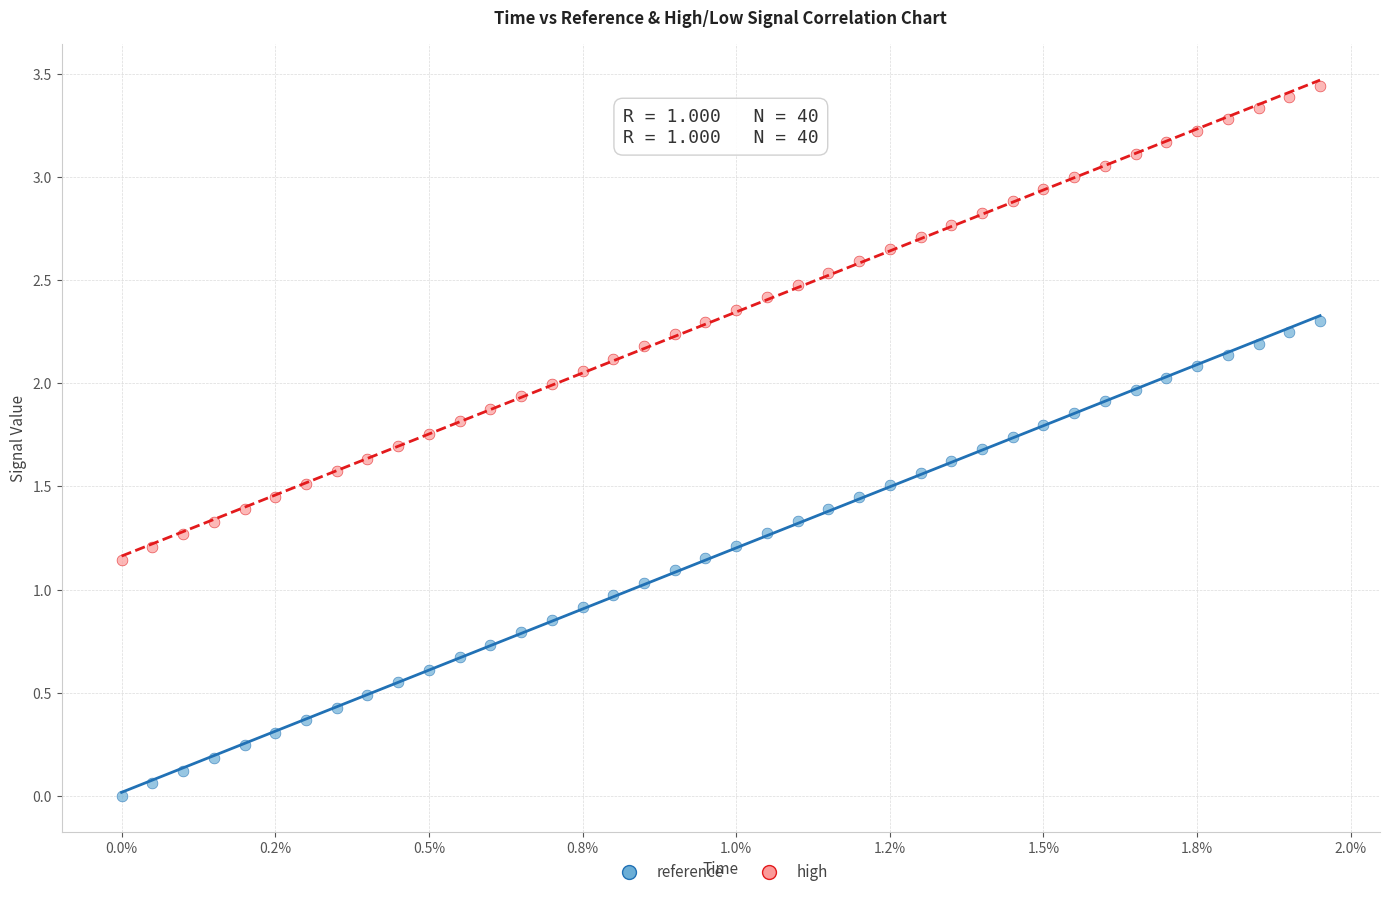

Which series contains the highest Y value?

high